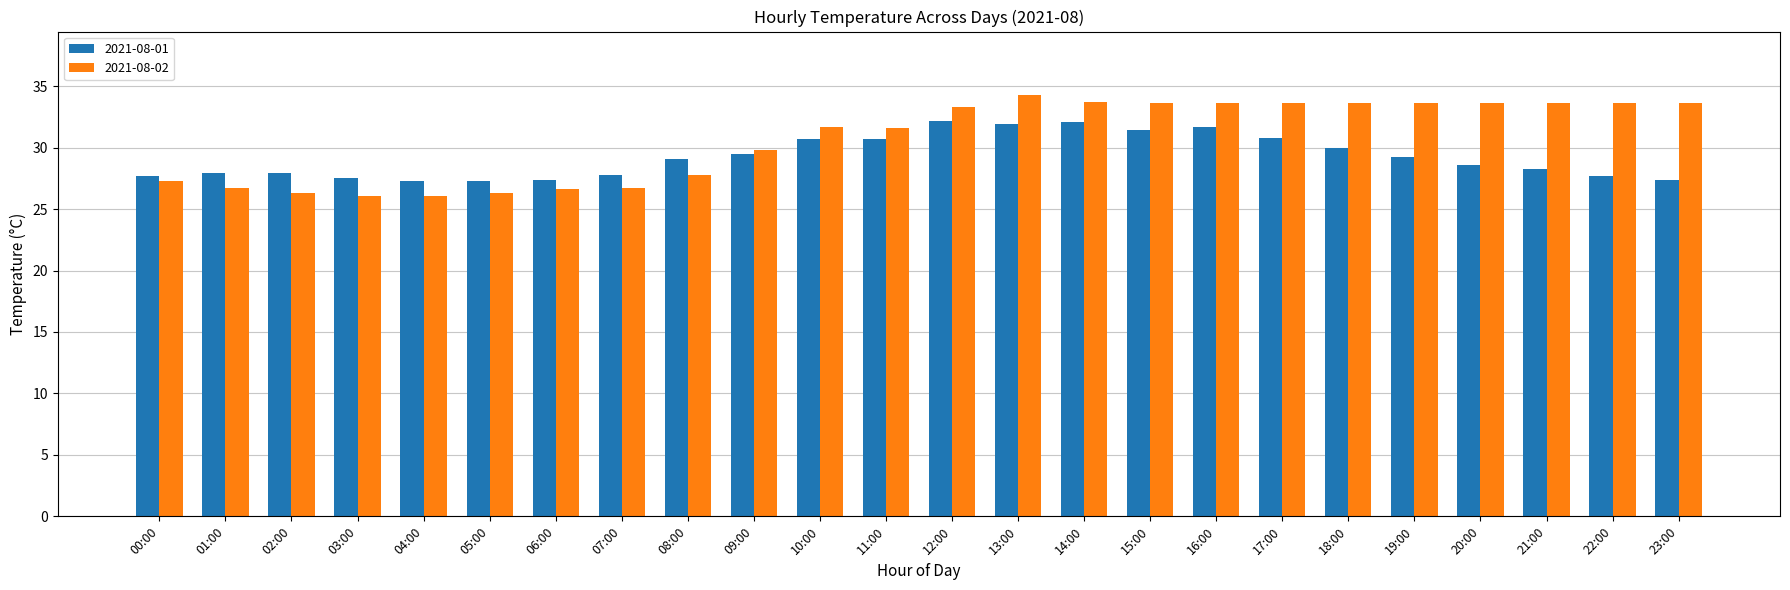

Is the value of 2021-08-02 at 01:00 greater than the value of 2021-08-01 at 18:00?

No